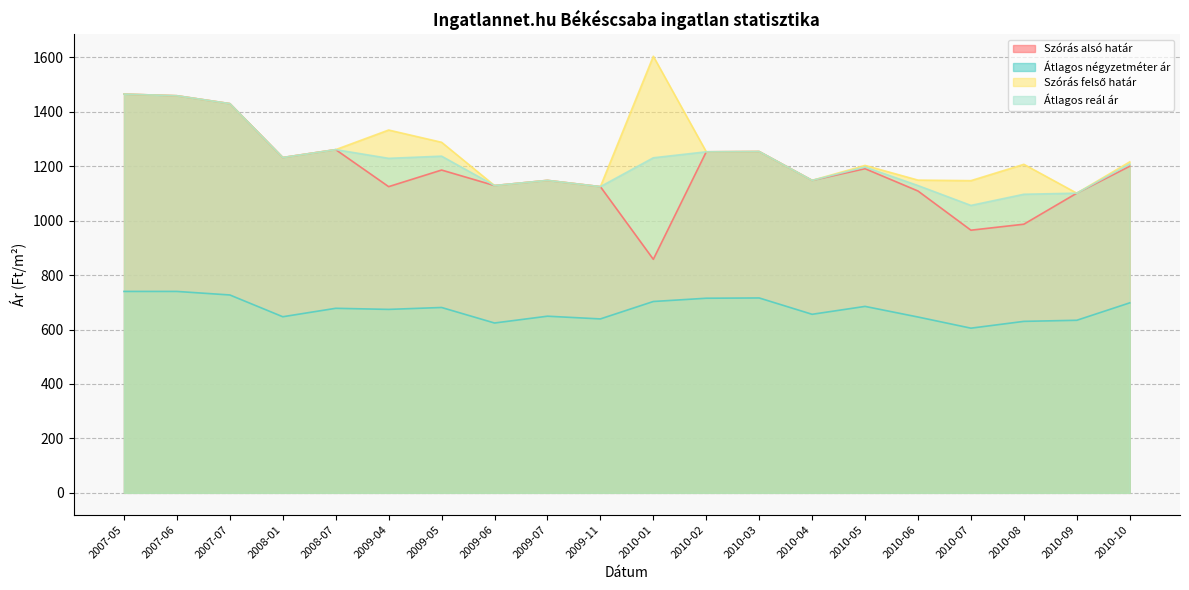

True or false: Átlagos reál ár has a value of 1129 at 2010-06.

True